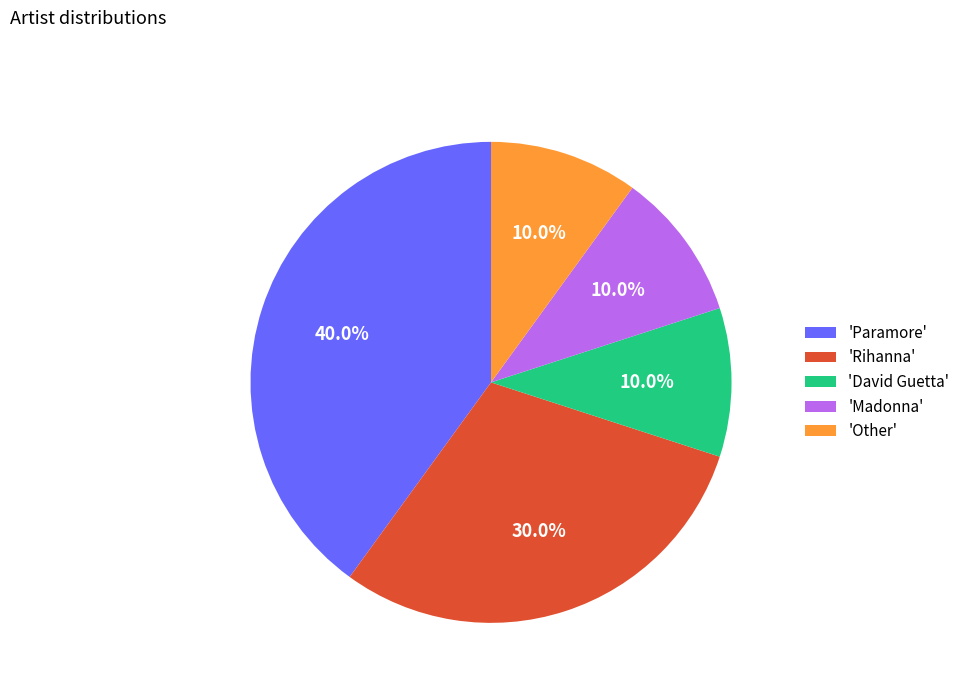

Approximately how many times larger is the value at 'Rihanna' compared to 'David Guetta'?

3.0